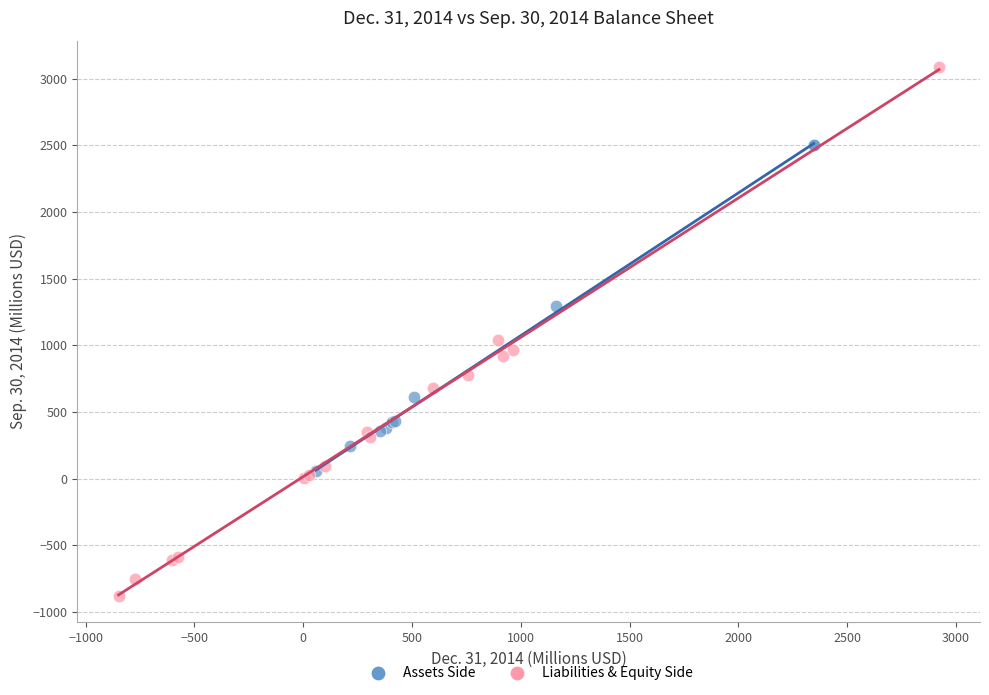

Which series has the widest spread of Y values?

Liabilities & Equity Side